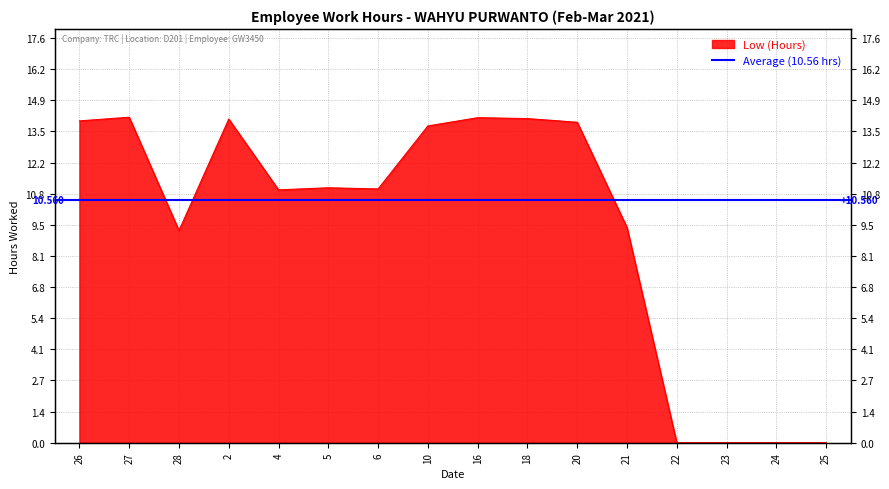

What is the maximum value shown in the chart?

14.2